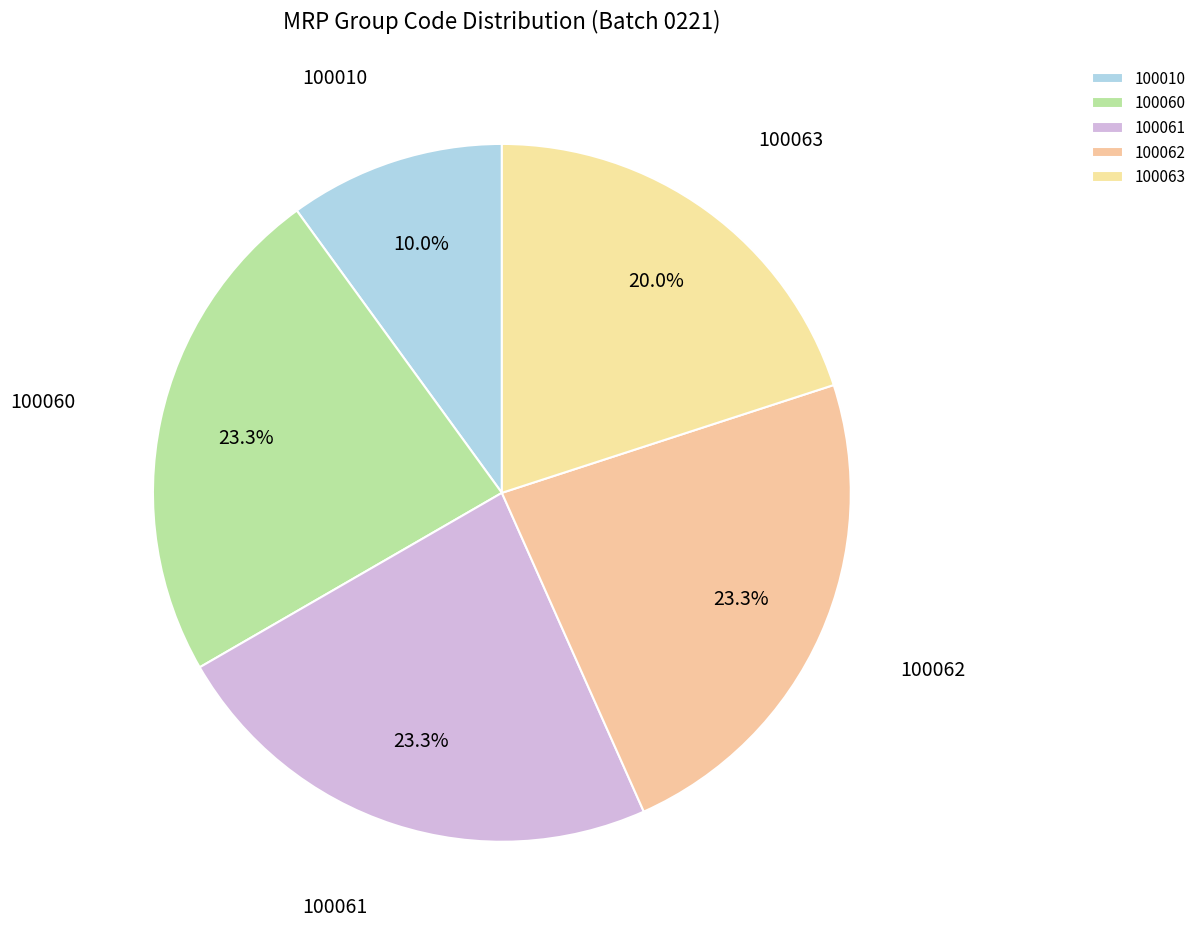

The 100063 slice represents 20% of the pie. True or false?

True